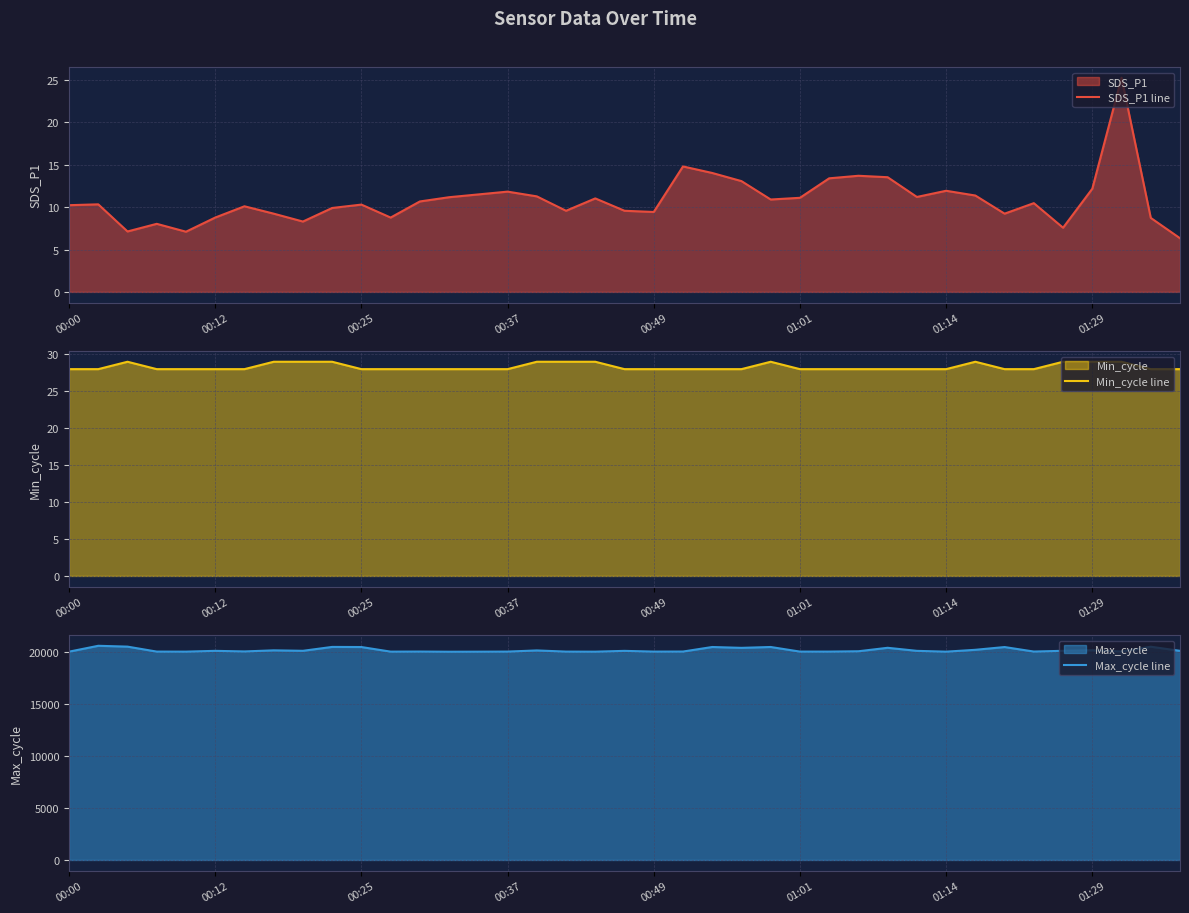

At which label does SDS_P1 line reach its peak?

36